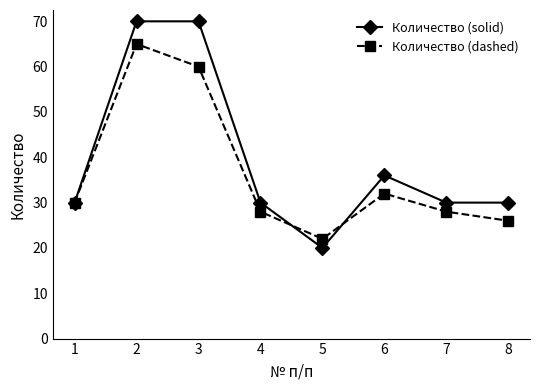

Where is the first local maximum for Количество (dashed)?

2